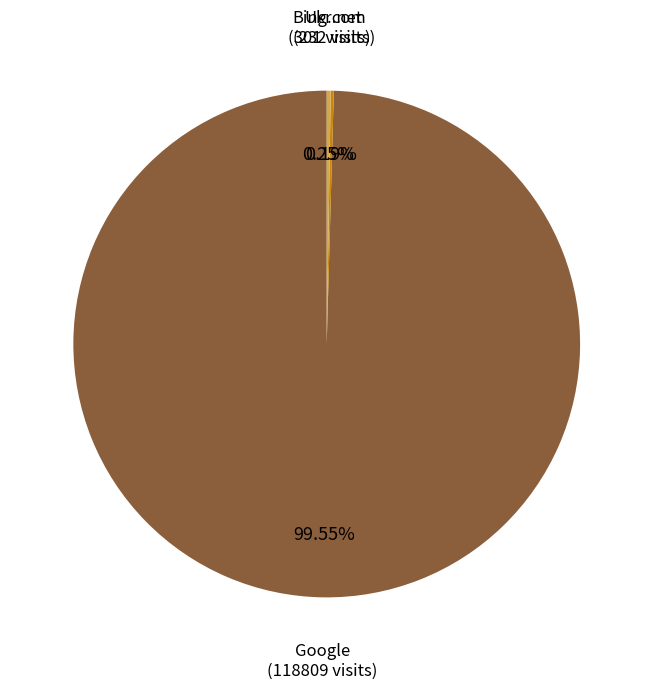

Is there a majority slice in this chart?

Yes